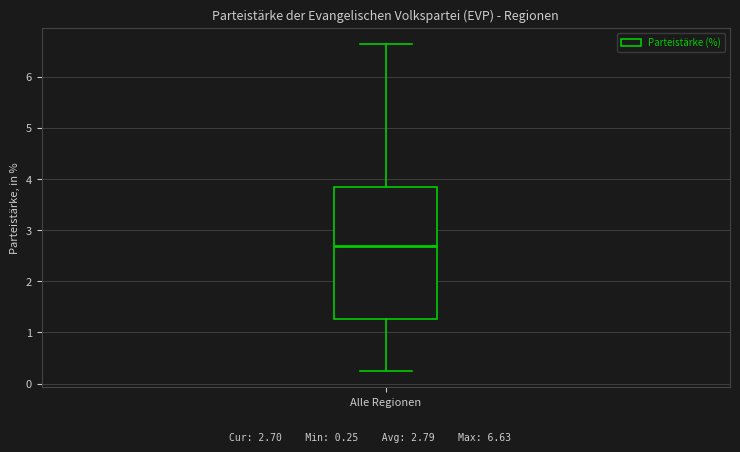

Read this box plot against the y-axis: the position of the median line, the range covered by the box, and the ends of both whiskers. The values are not printed on the chart, so give them approximately, as read against the axis.

median 2.7, box 1.3 to 3.8, whiskers 0.2 to 6.6